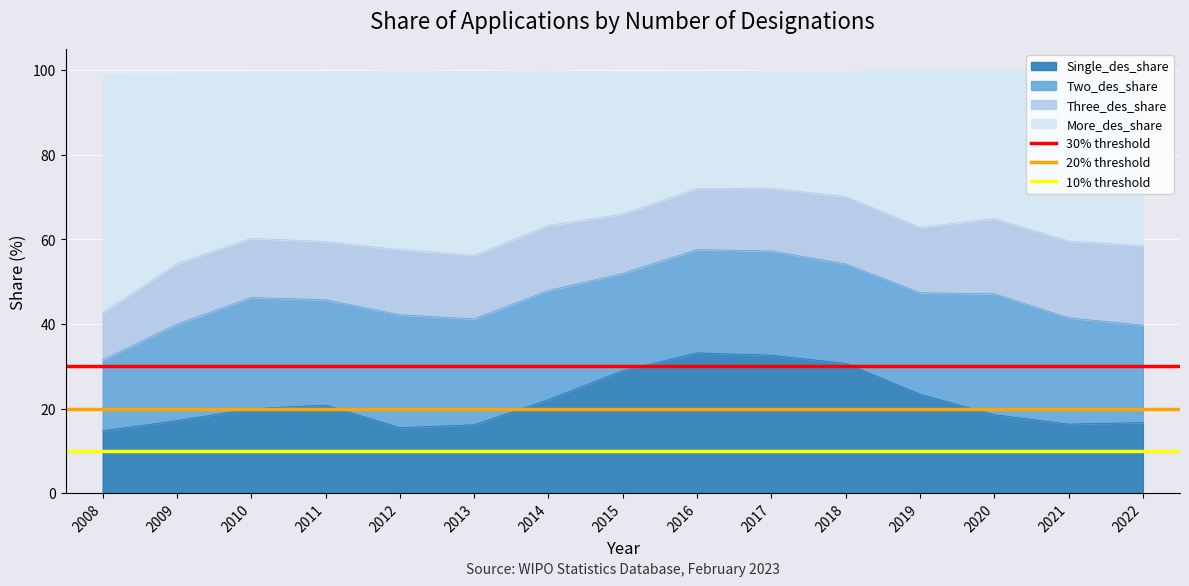

Between 2009 and 2008, which is larger?

2009